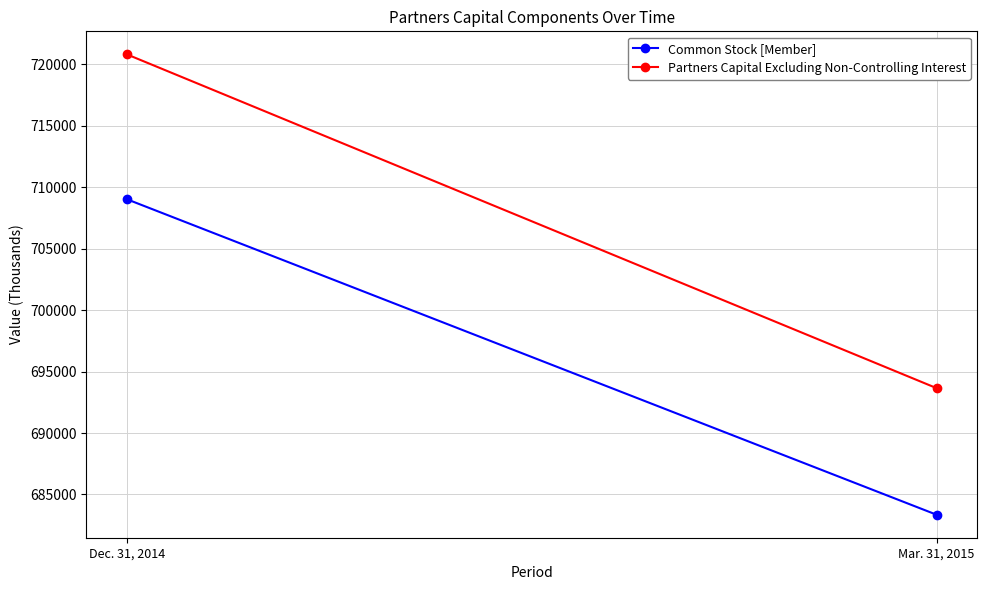

Rank the categories by Common Stock [Member] value from lowest to highest.

Mar. 31, 2015, Dec. 31, 2014